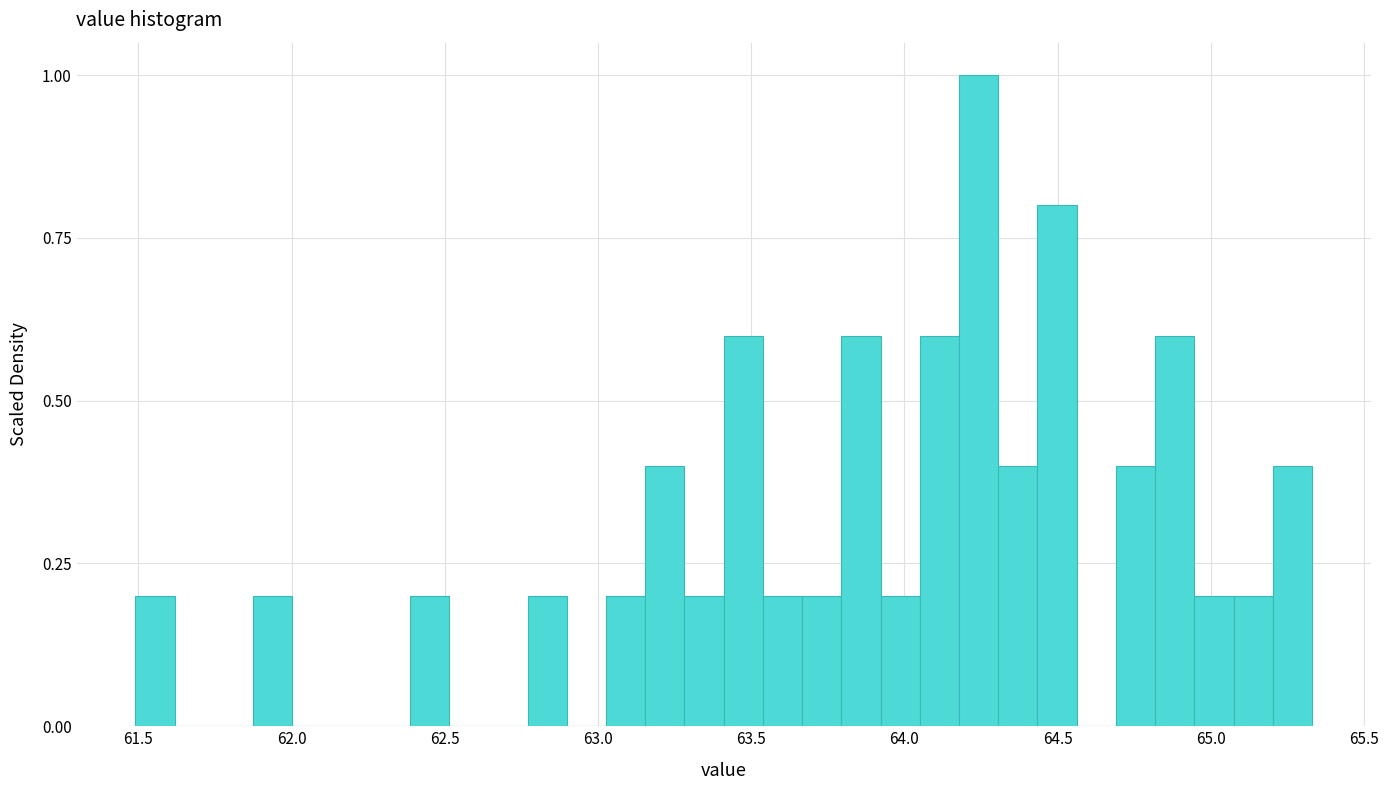

Around what value on the x-axis is the tallest bar? Give the approximate position of its centre, as read against the axis.

64.25